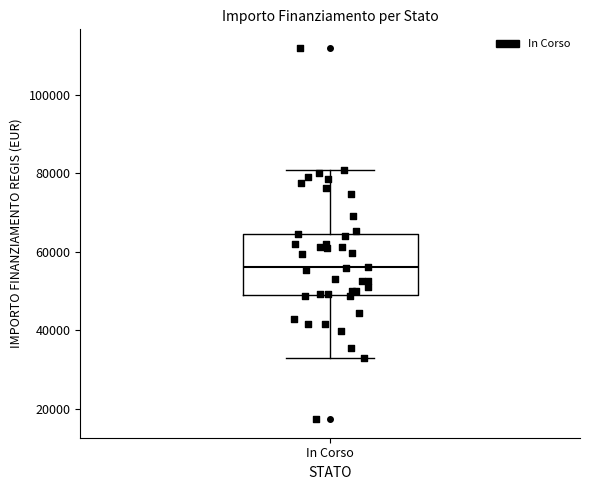

Read this box plot against the y-axis: the position of the median line, the range covered by the box, and the ends of both whiskers. The values are not printed on the chart, so give them approximately, as read against the axis.

median 56000, box 50000 to 64000, whiskers 32000 to 80000